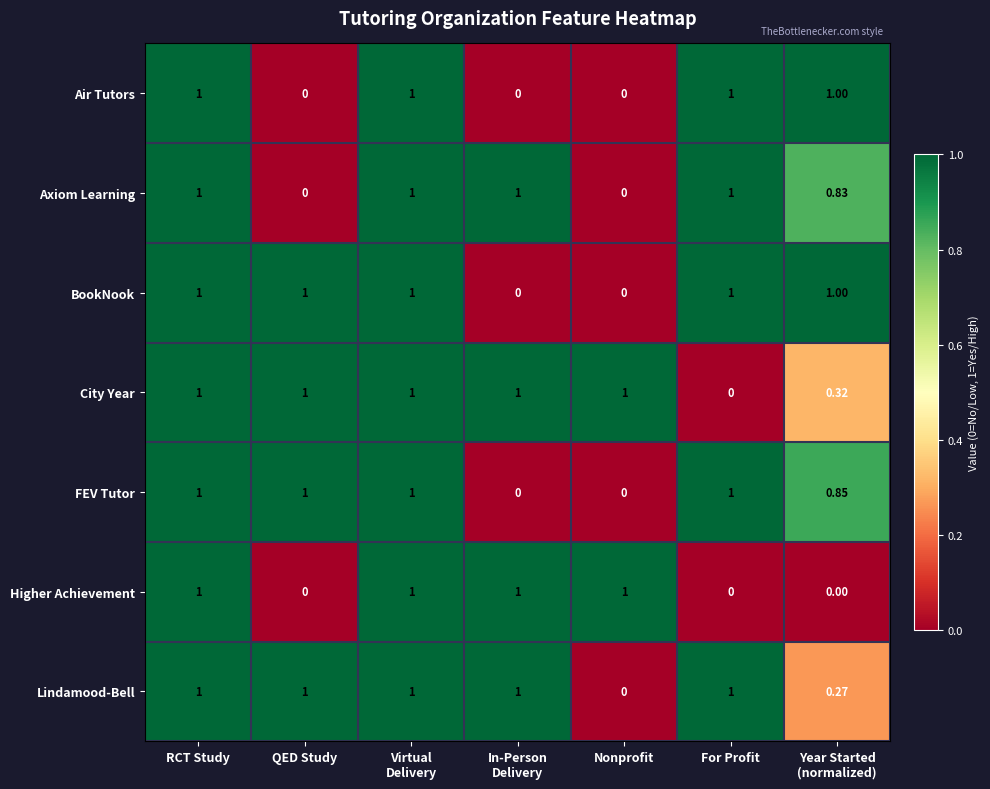

At which label does Lindamood-Bell reach its minimum?

Nonprofit